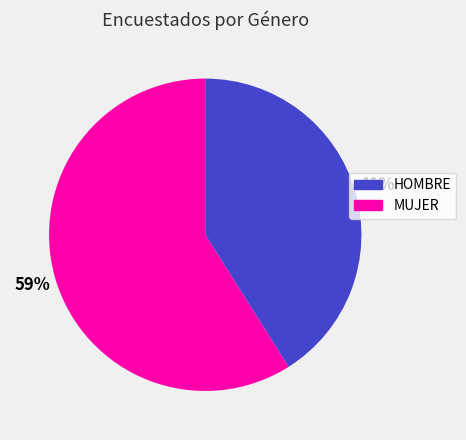

To the nearest percent, what is the difference between the largest and smallest slice percentages?

18%